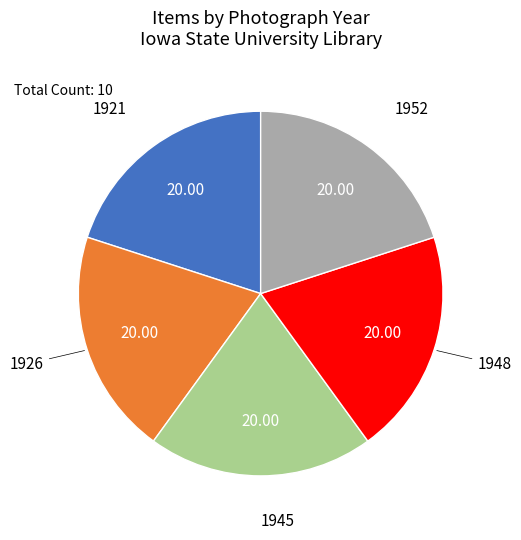

Is there a majority slice in this chart?

No